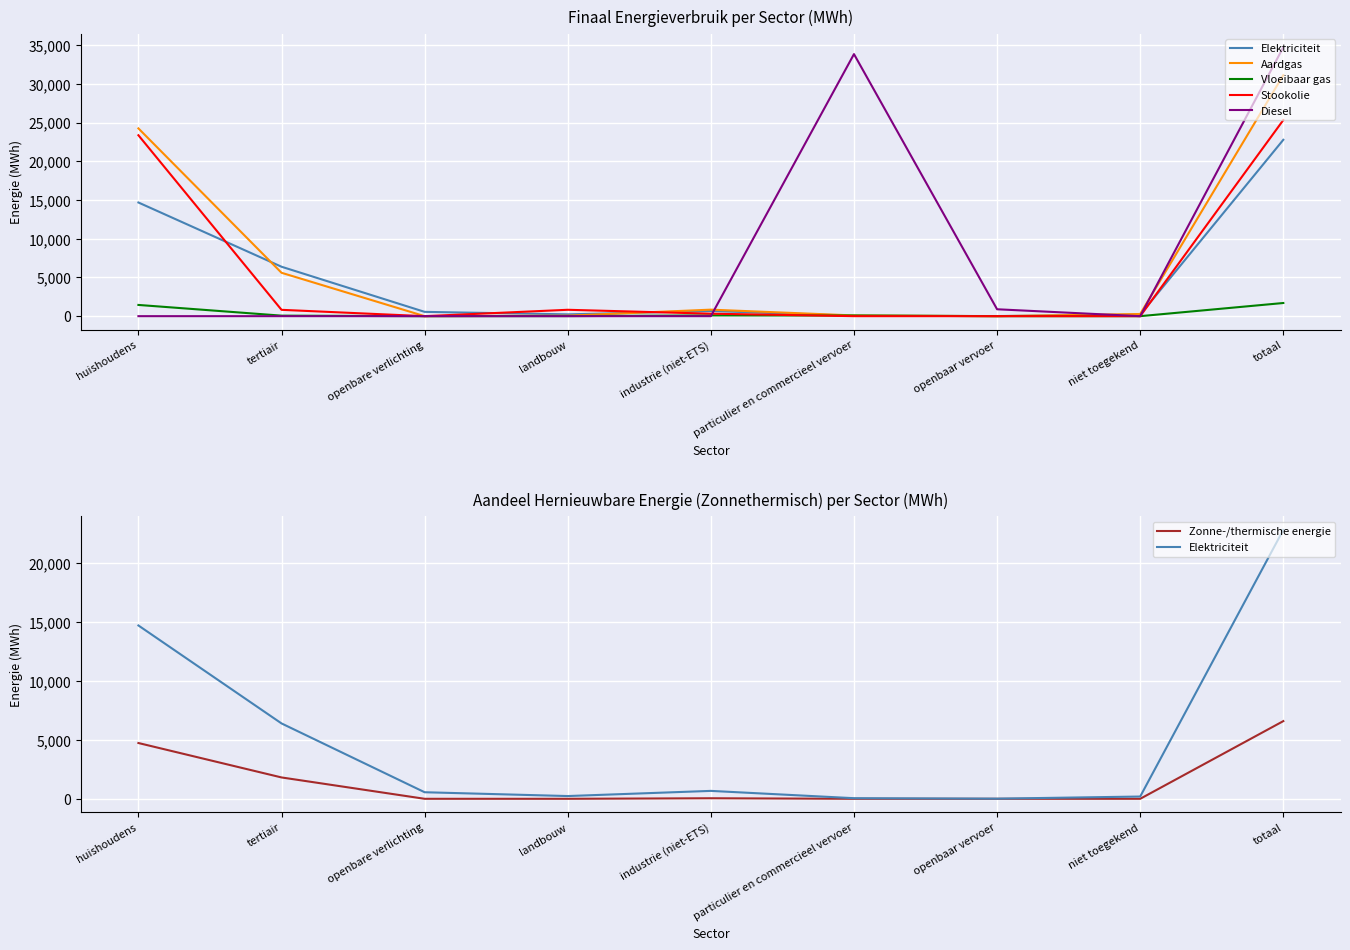

What is the sum of the Diesel values at openbaar vervoer and niet toegekend?

890.4